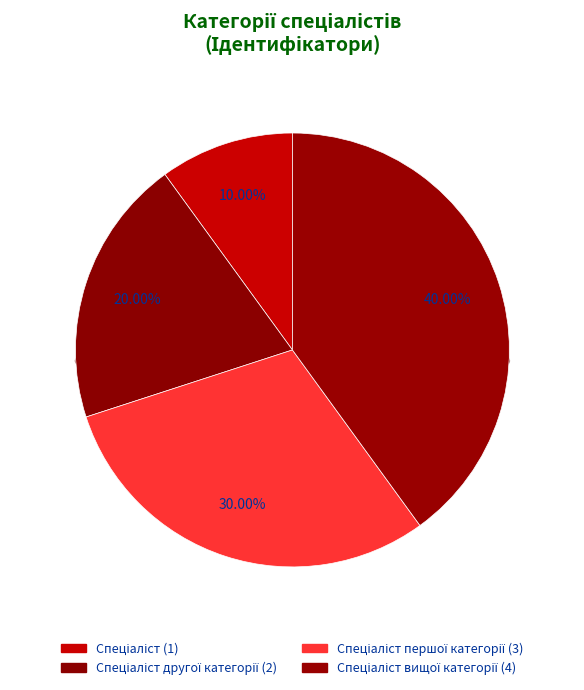

Rank the categories by value from highest to lowest.

Спеціаліст вищої категорії, Спеціаліст першої категорії, Спеціаліст другої категорії, Спеціаліст